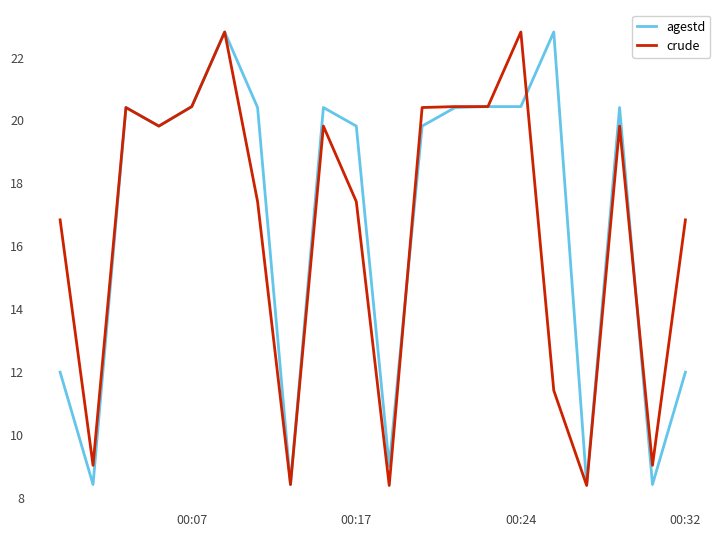

What is the minimum value shown in the chart?

8.4